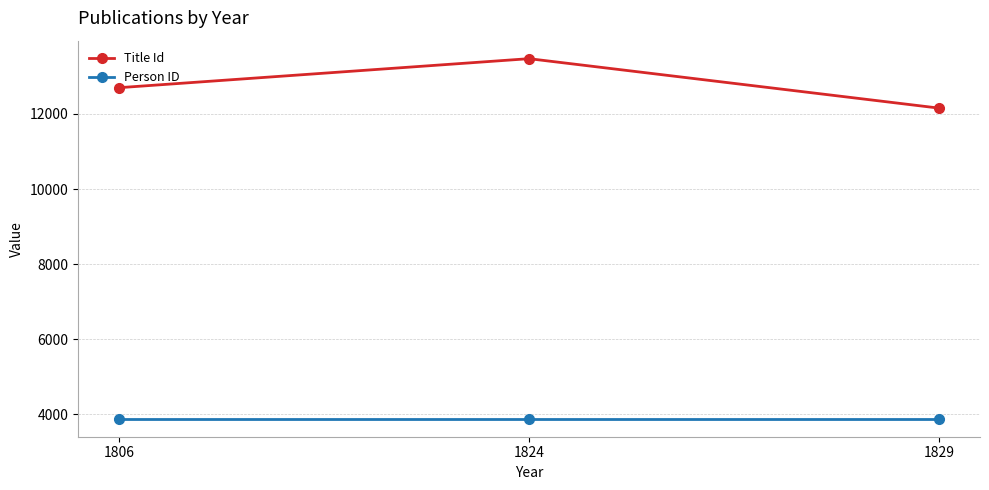

At 1806, list the series in order from largest to smallest.

Title Id, Person ID